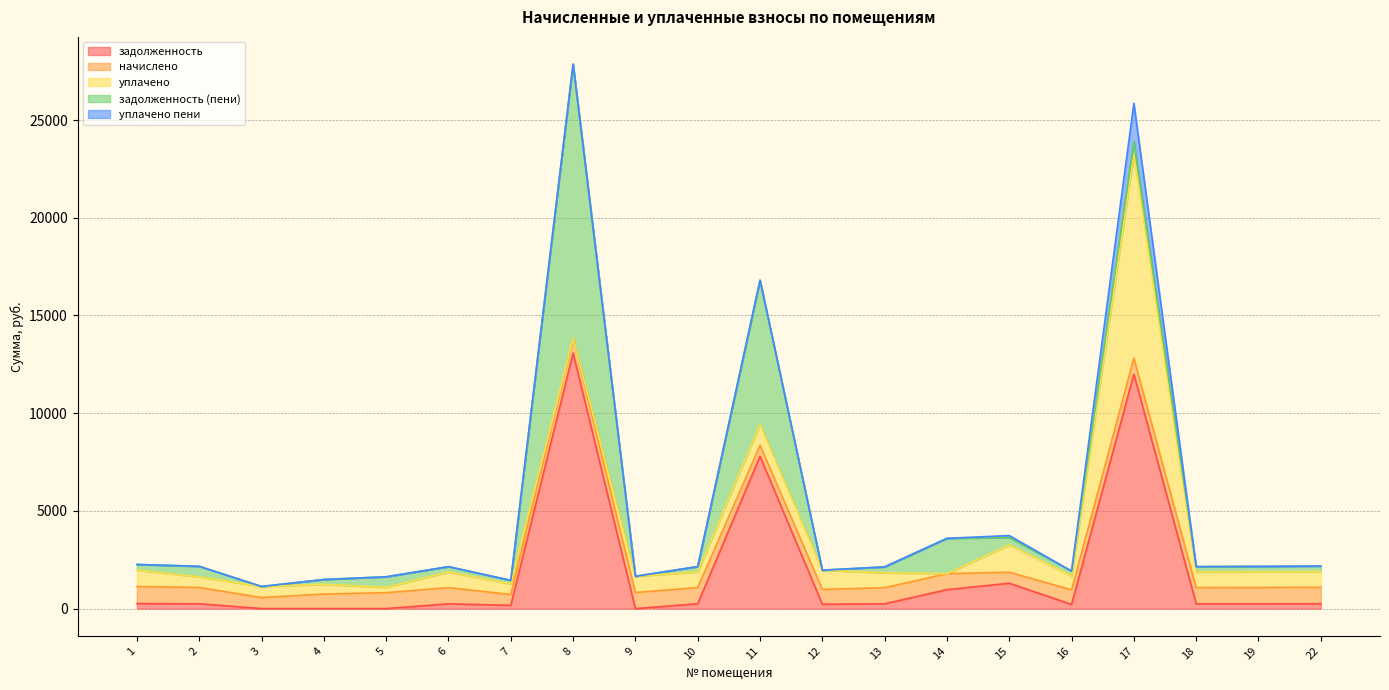

Which series has the largest total across all categories?

задолженность